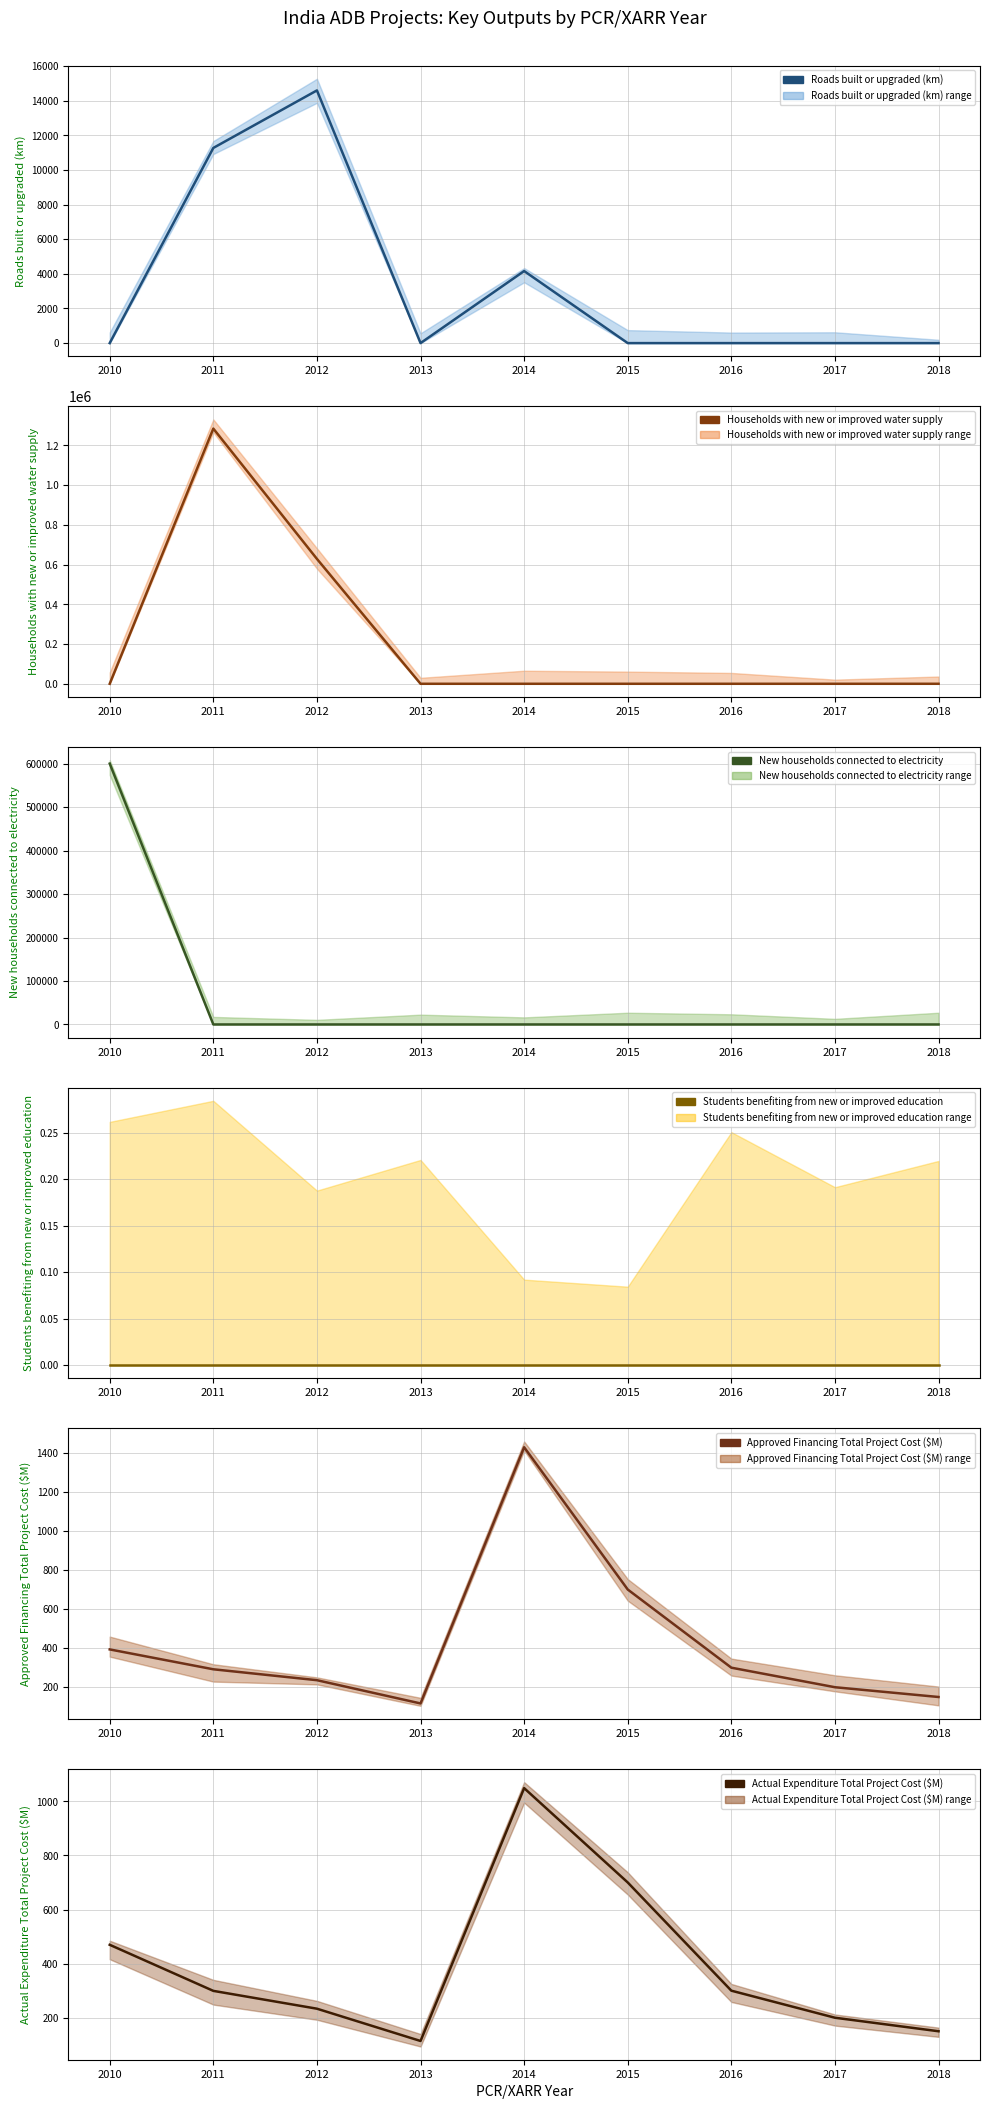

What is the maximum value shown in the chart?

1284404.0